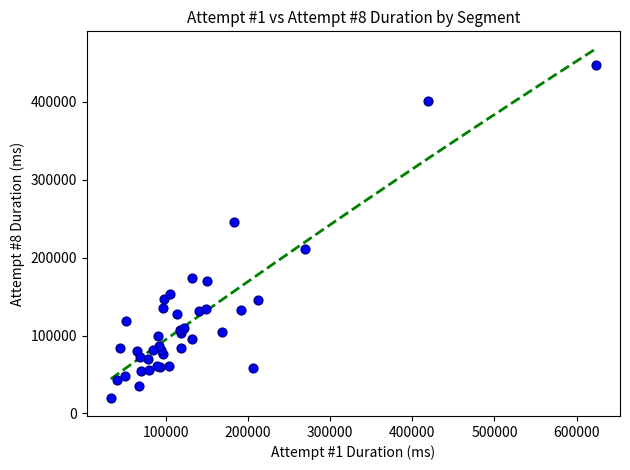

What Y value in the scatter plot is closest to 232856?

245422